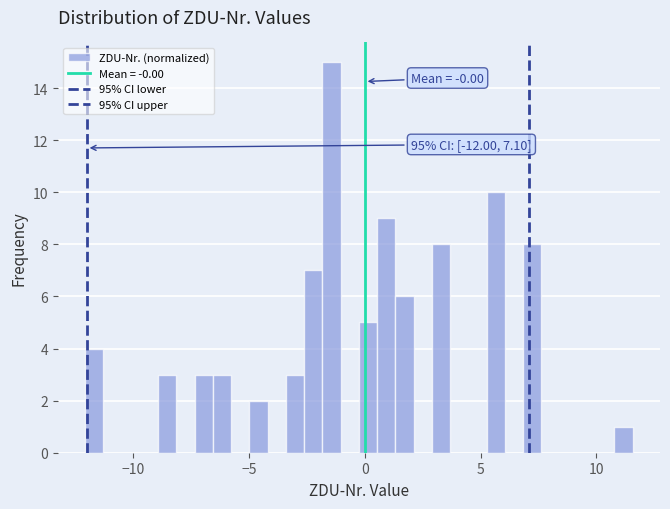

Read against the x-axis, roughly where is the centre of the tallest bar?

-1.5